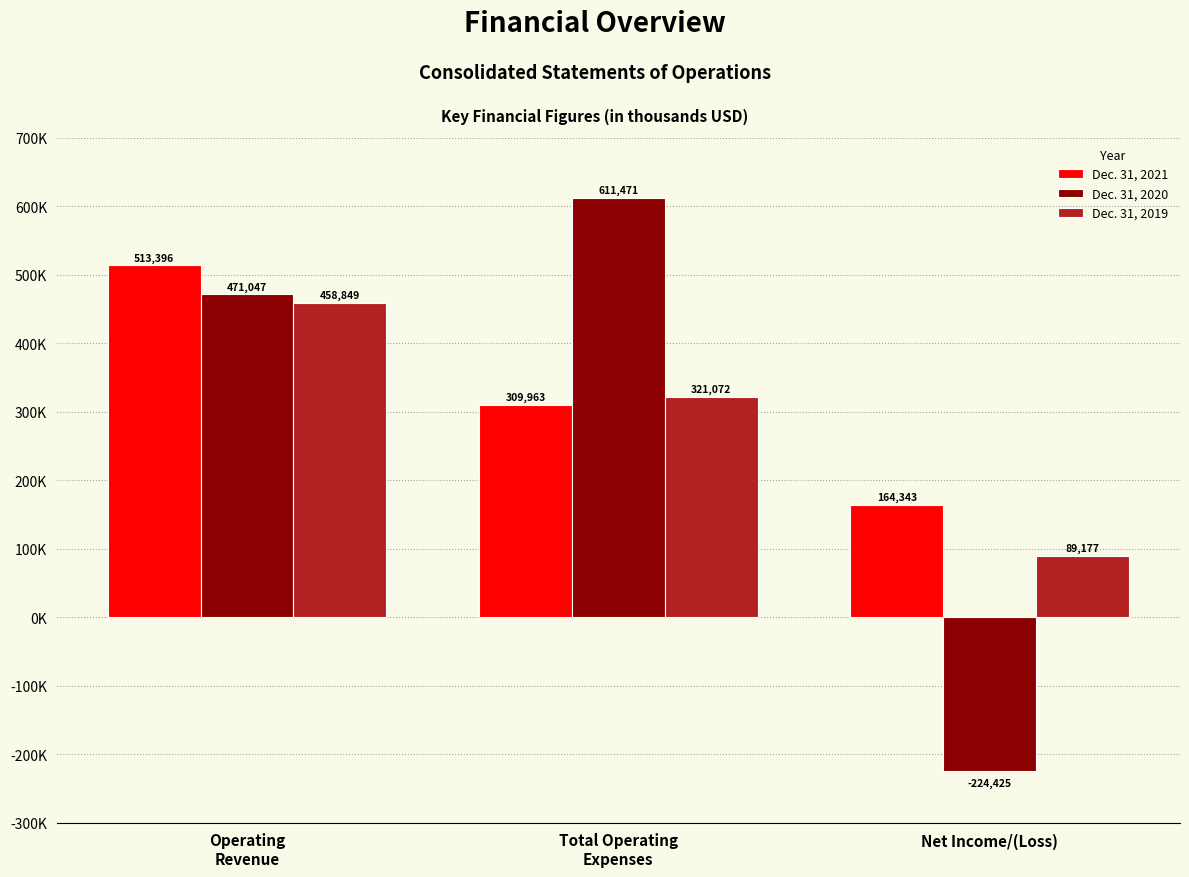

What are all the series names shown in the legend?

Dec. 31, 2021, Dec. 31, 2020, Dec. 31, 2019